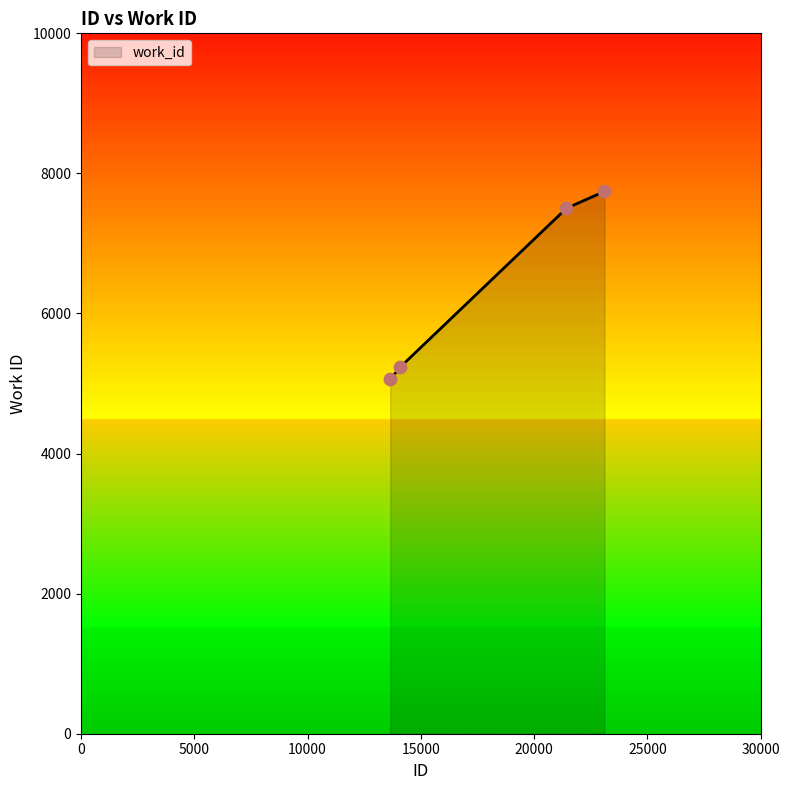

Between 13649 and 23105, which is larger?

23105